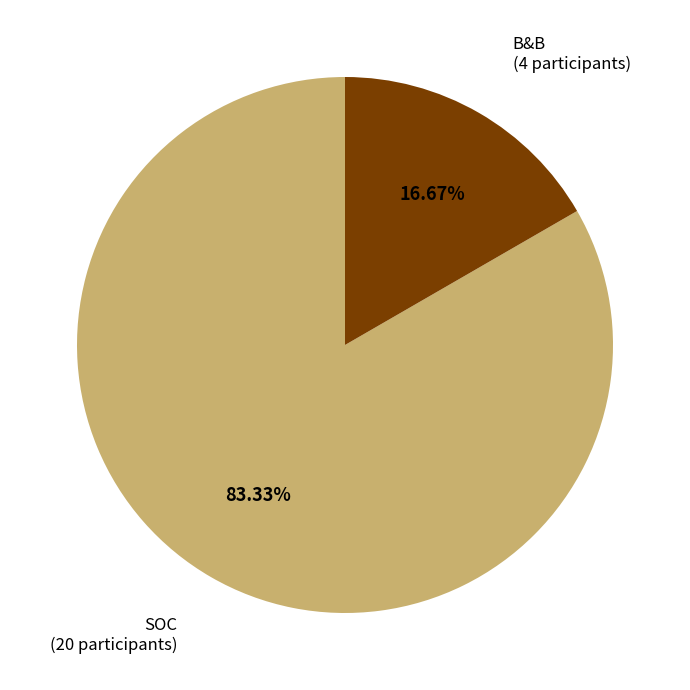

Is there any slice that represents more than half of the pie?

Yes